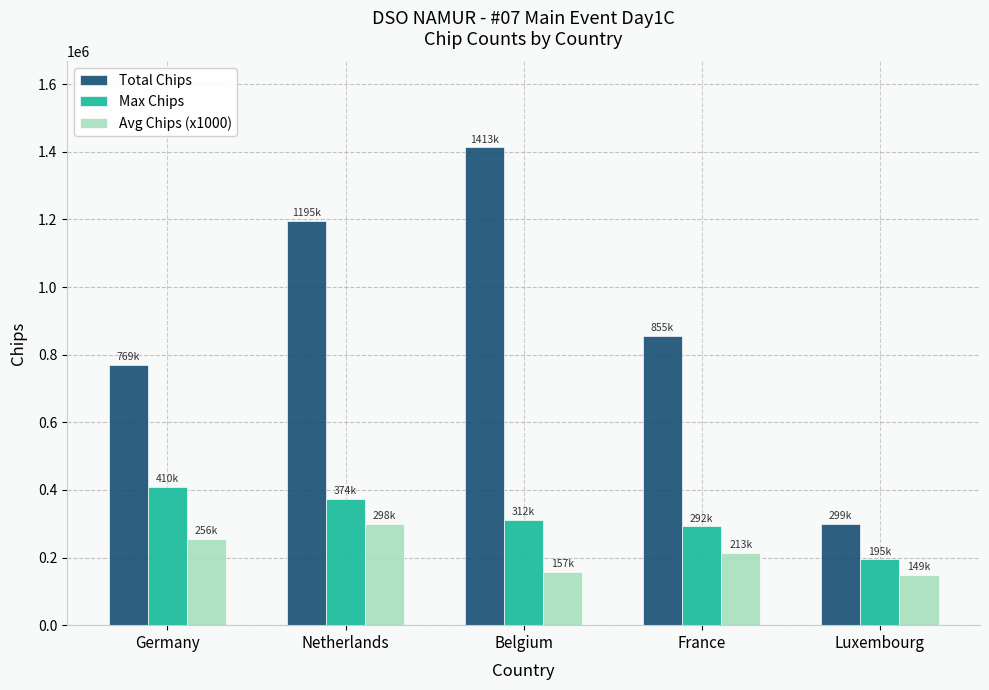

What value does the Total Chips series have at Belgium?

1413000